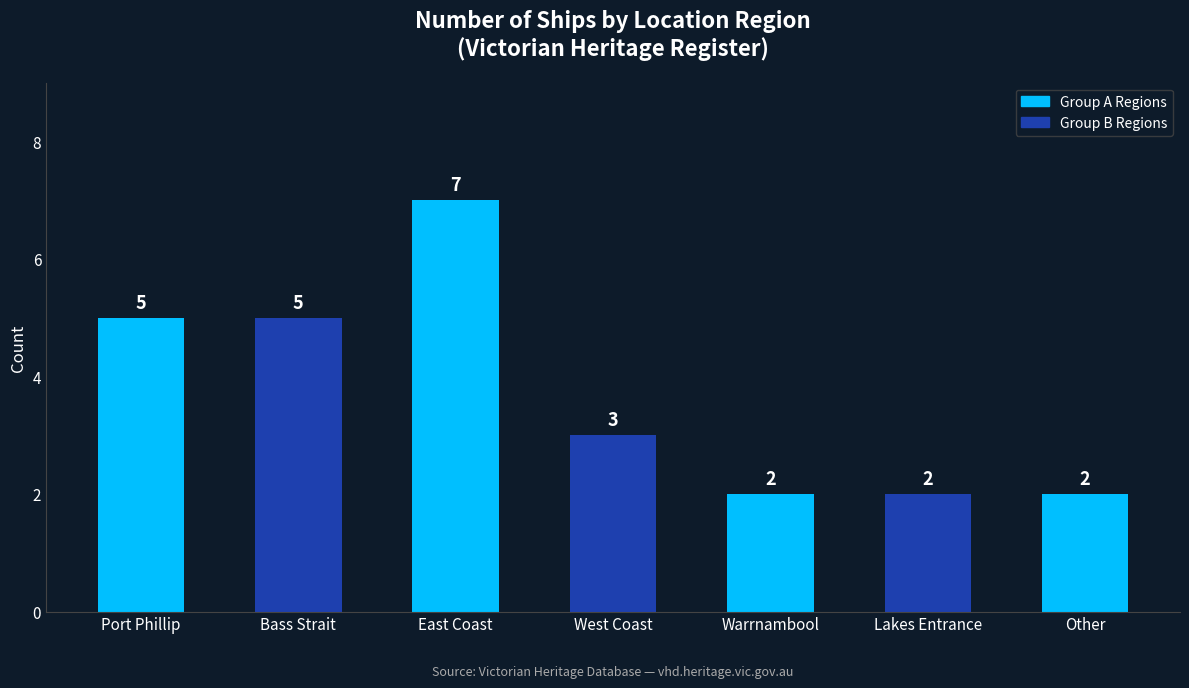

Reading left to right, list all the values displayed in this chart.

Port Phillip=5	Bass Strait=5	East Coast=7	West Coast=3	Warrnambool=2	Lakes Entrance=2	Other=2